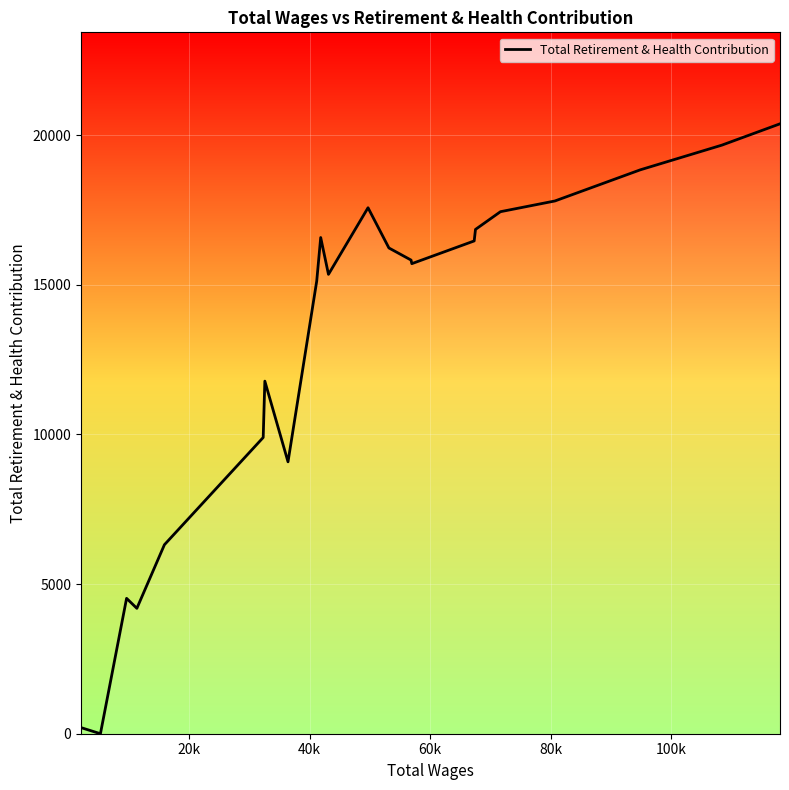

What is the difference between the maximum and minimum values?

20377